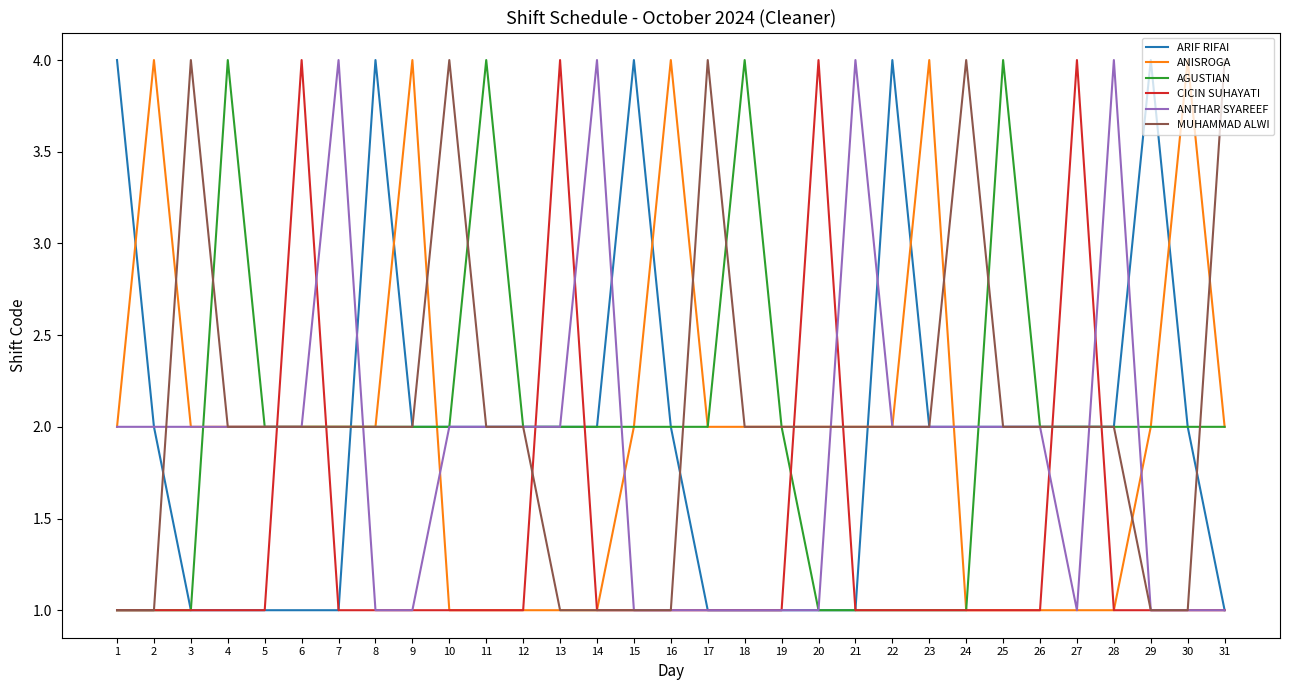

Count the ANTHAR SYAREEF values in the range 1 to 2.

27